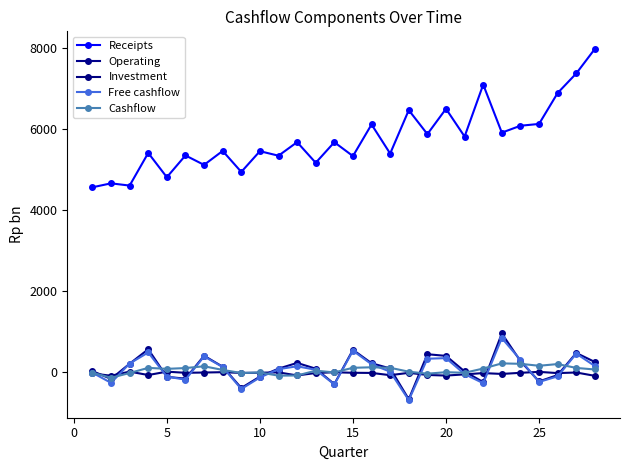

True or false: Cashflow has more than 0 interior local peaks.

True